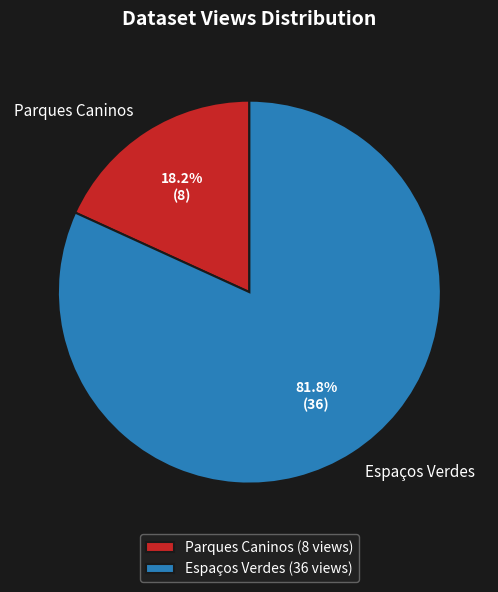

To the nearest percent, what is the average slice percentage?

50%